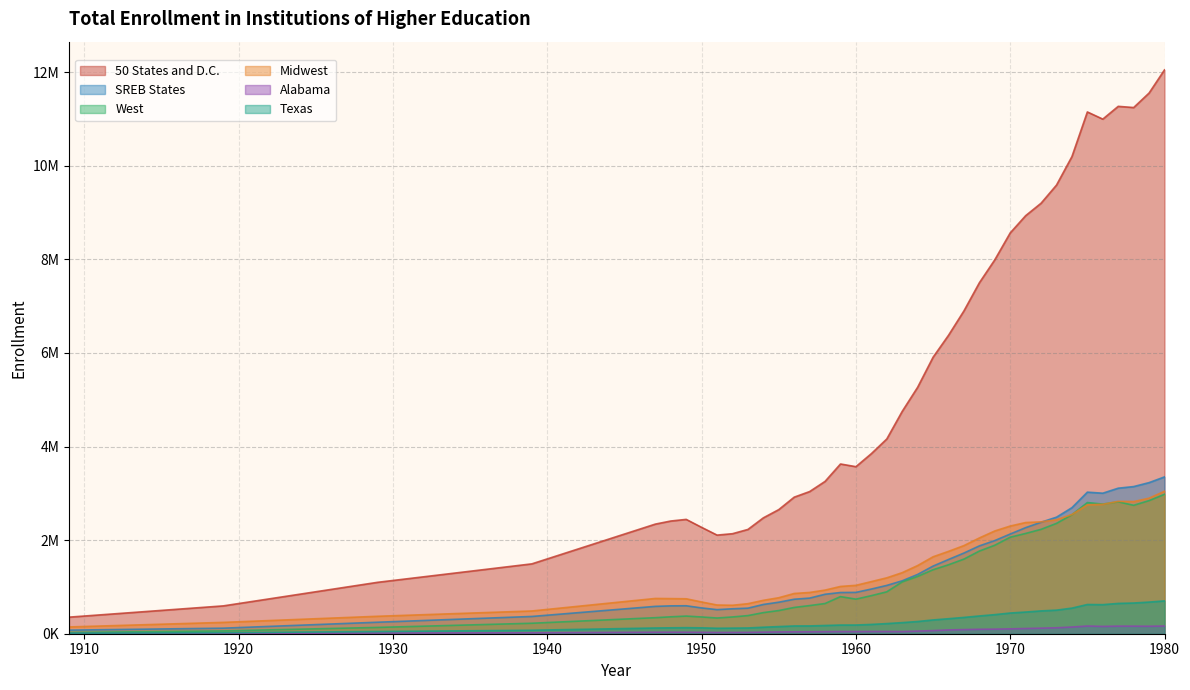

How many distinct data groups are displayed?

6